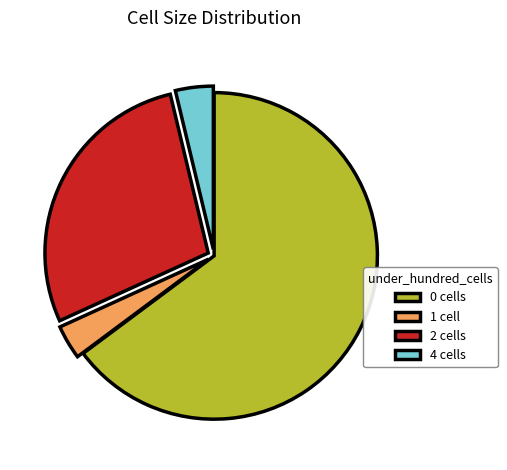

How many slices are in this pie chart?

4